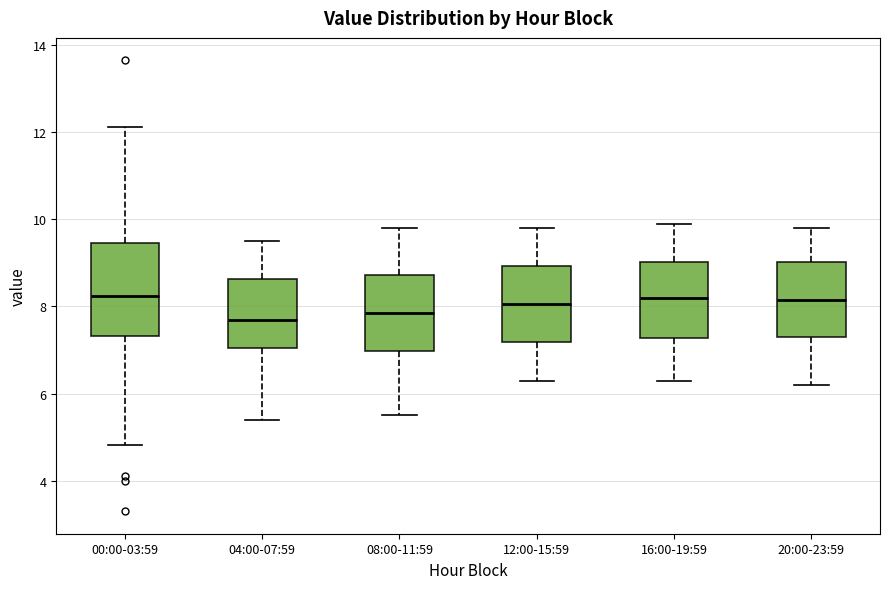

Where does the lower whisker of the box for 12:00-15:59 end on the y-axis? The values are not printed on the chart, so give them approximately, as read against the axis.

6.4